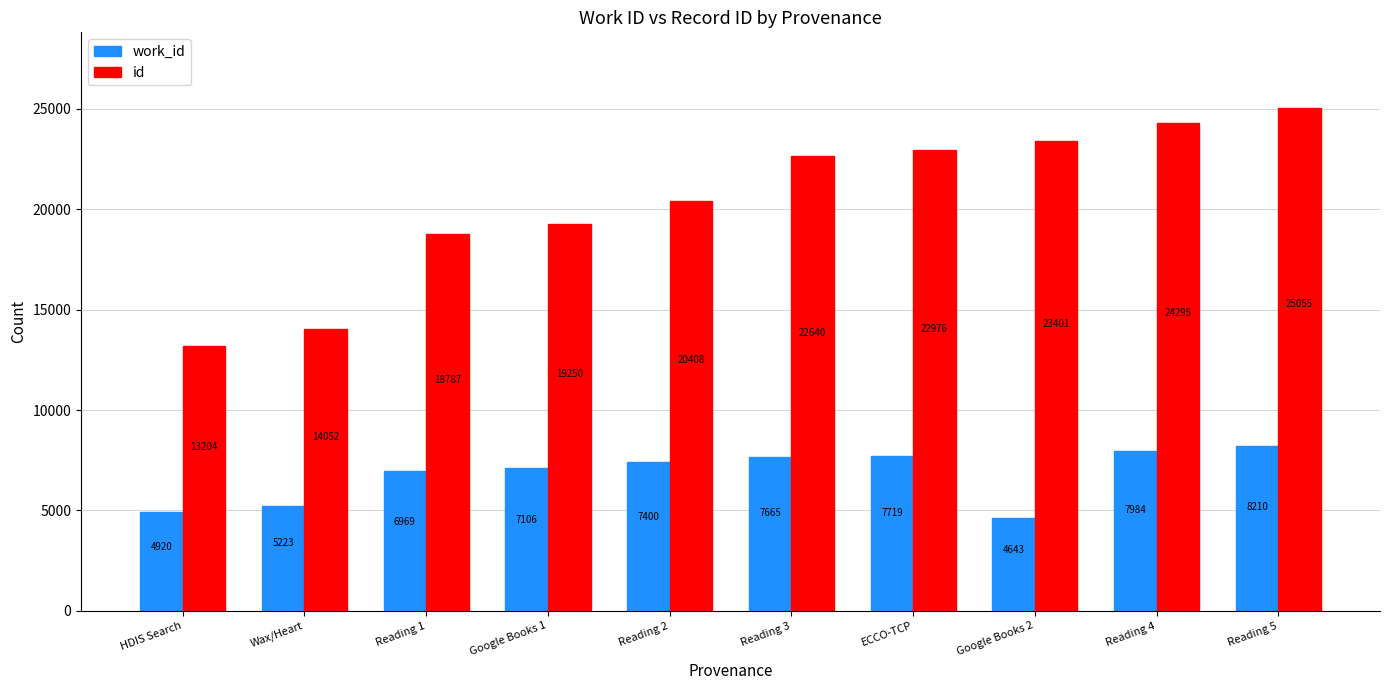

At which label does work_id reach its peak?

Reading 5